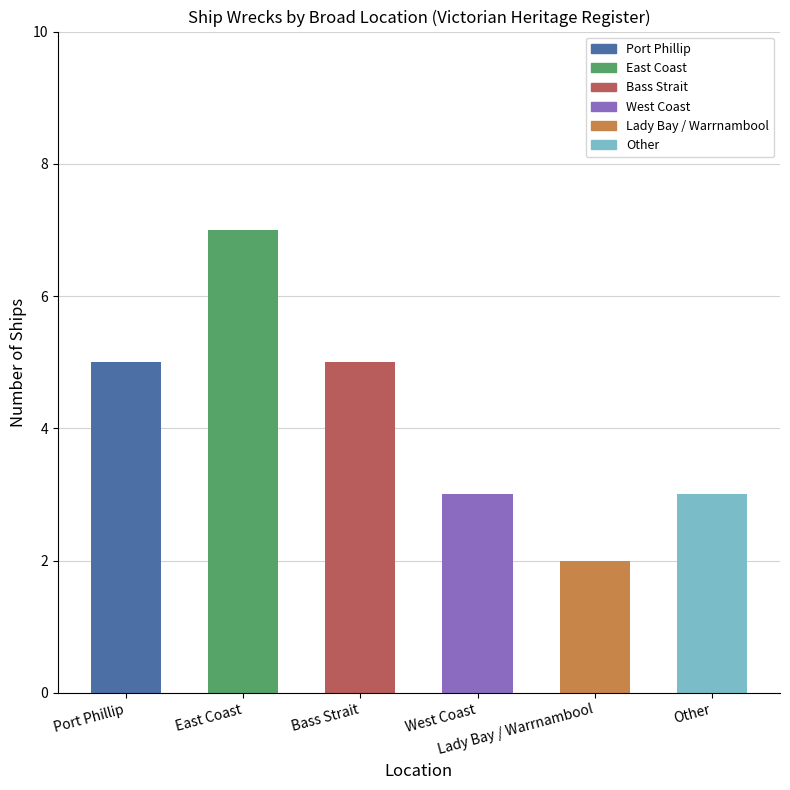

Reading right to left, transcribe all the data shown in this chart.

3	2	3	5	7	5